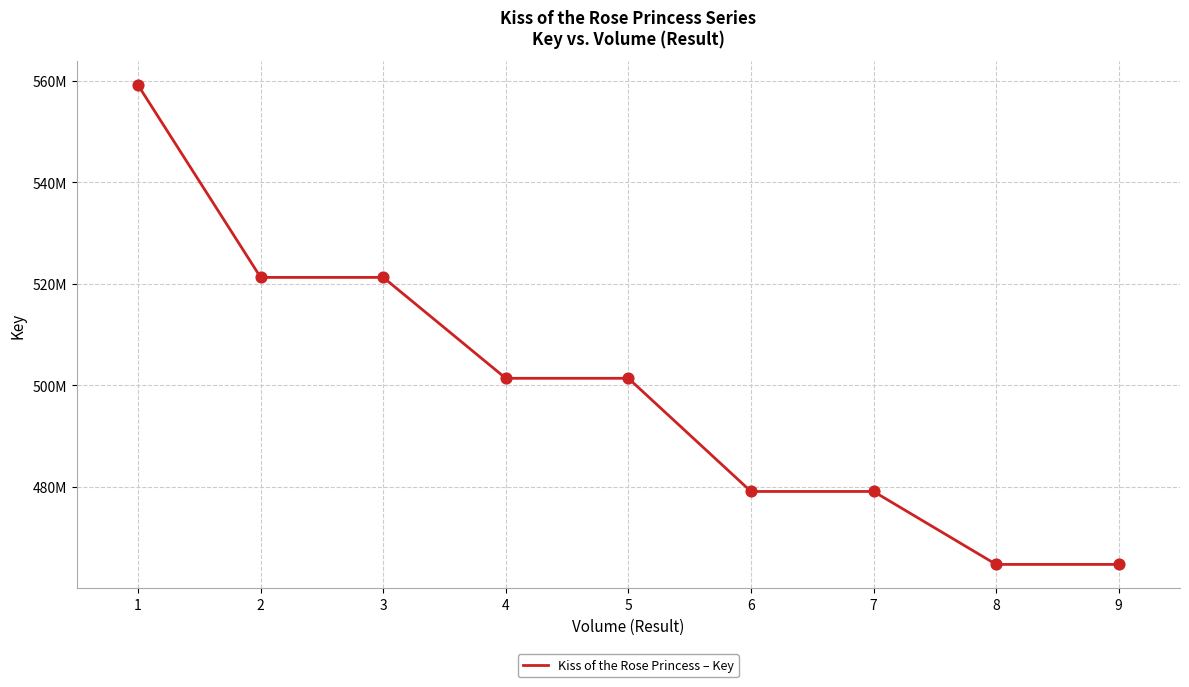

Does the chart have visible grid lines?

Yes